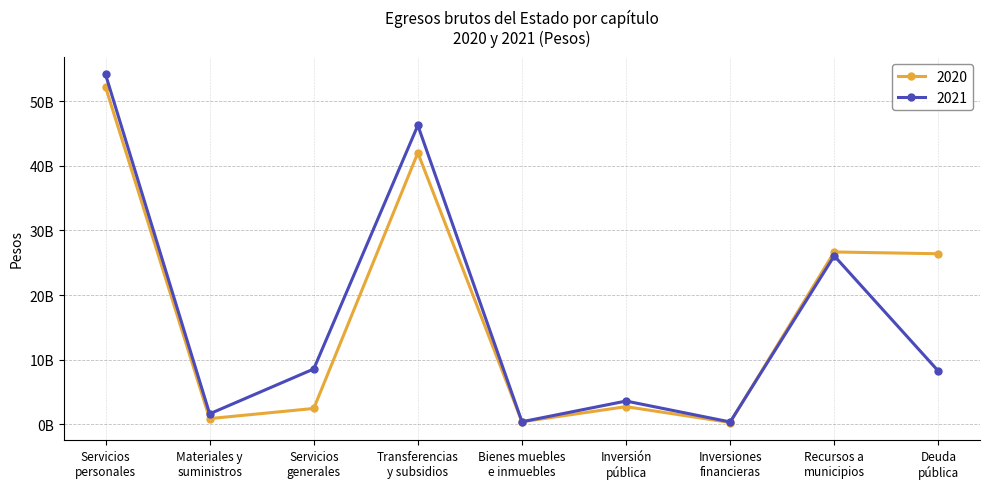

At which category is the sum across all series the highest?

Servicios
personales